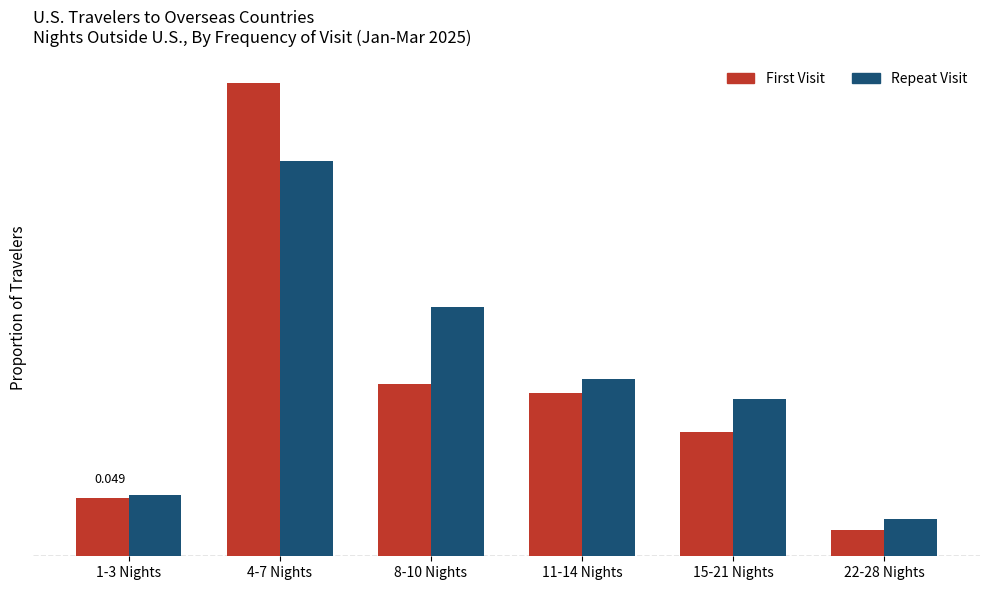

Which series has the largest total across all categories?

Repeat Visit